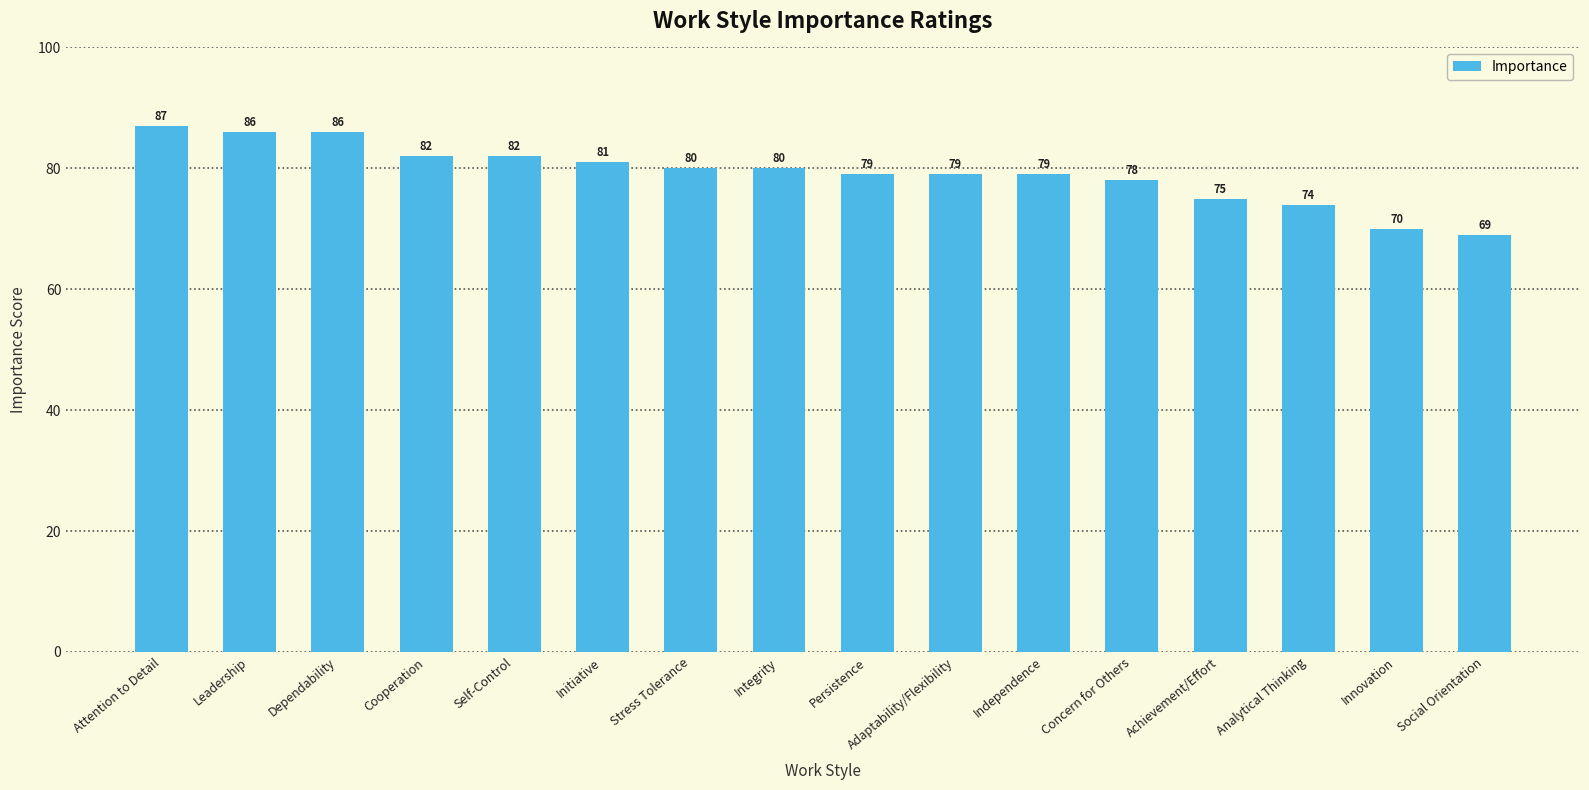

The chart shows a value of 130 at Cooperation. True or false?

False